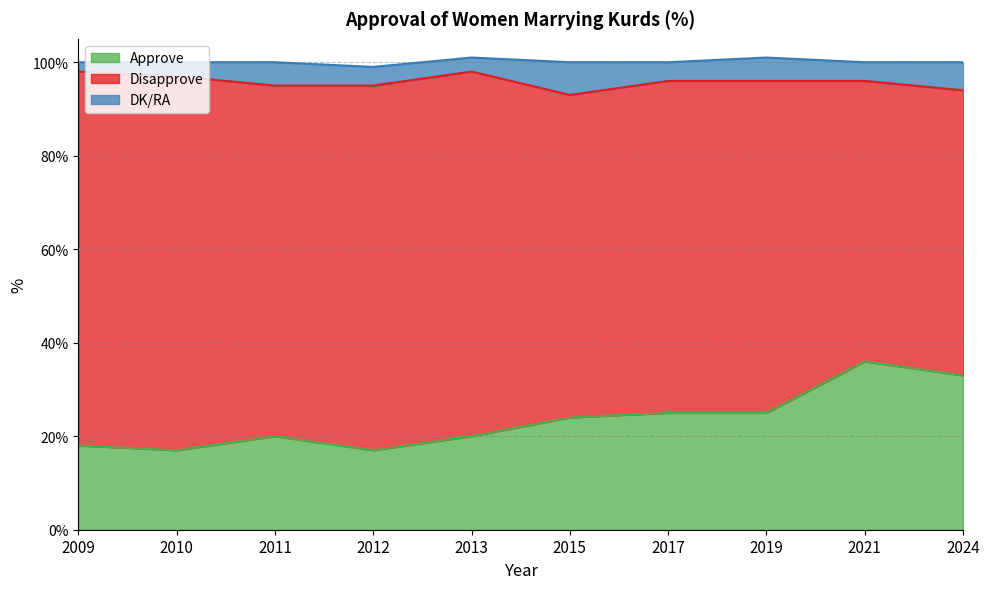

Reading right to left, extract all data points from this chart.

Approve: 33	36	25	25	24	20	17	20	17	18
Disapprove: 61	60	71	71	69	78	78	75	80	80
DK/RA: 6	4	5	4	7	3	4	5	3	2